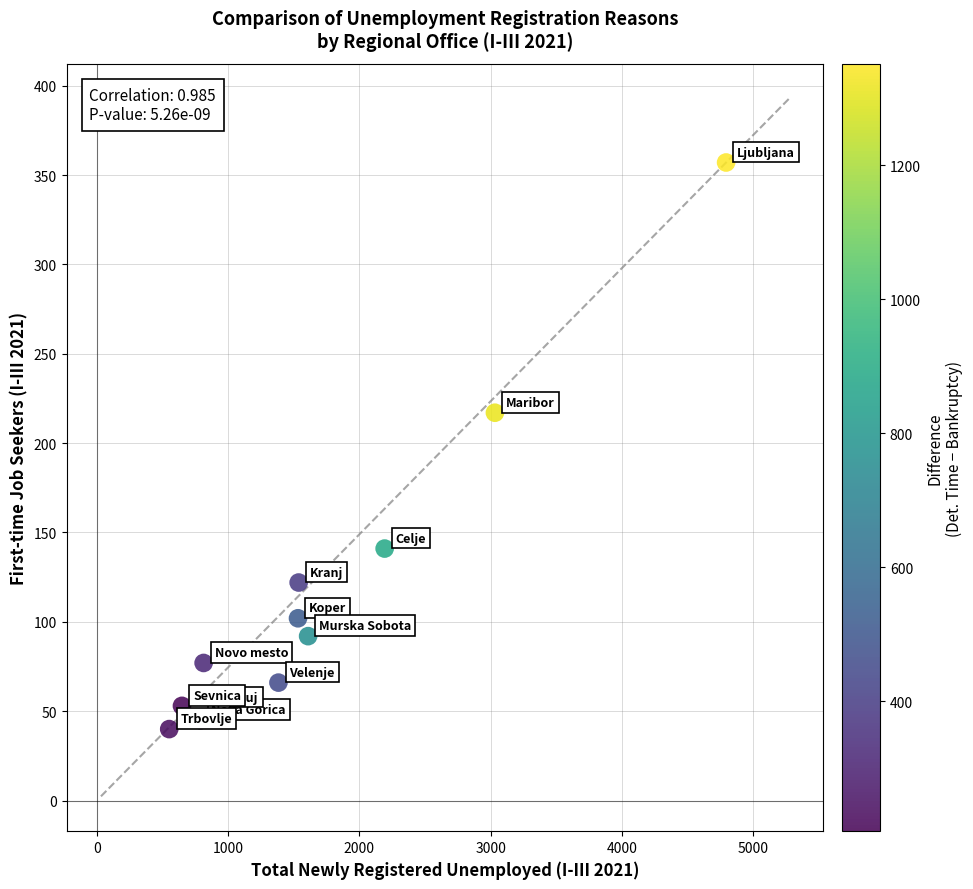

What Y value in the scatter plot is closest to 198?

217